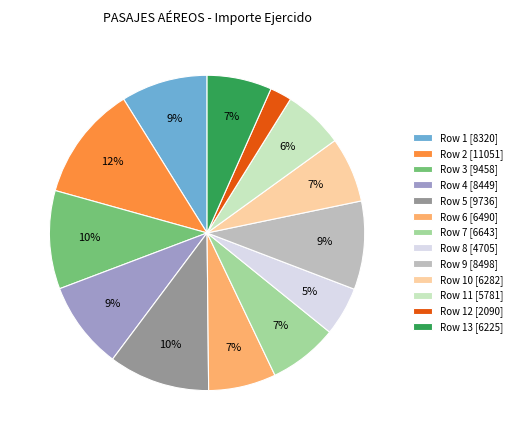

To the nearest percent, what is the difference between the largest and smallest slice percentages?

10%